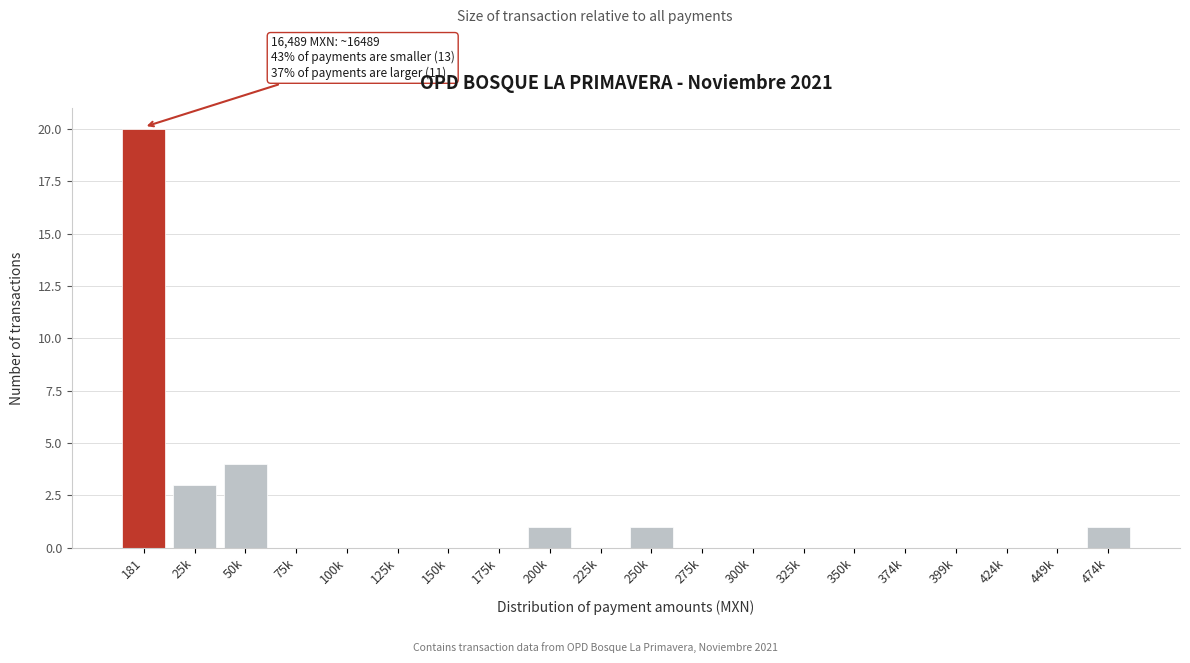

Reading left to right, transcribe all the data shown in this chart.

181=20	25k=3	50k=4	75k=0	100k=0	125k=0	150k=0	175k=0	200k=1	225k=0	250k=1	275k=0	300k=0	325k=0	350k=0	374k=0	399k=0	424k=0	449k=0	474k=1